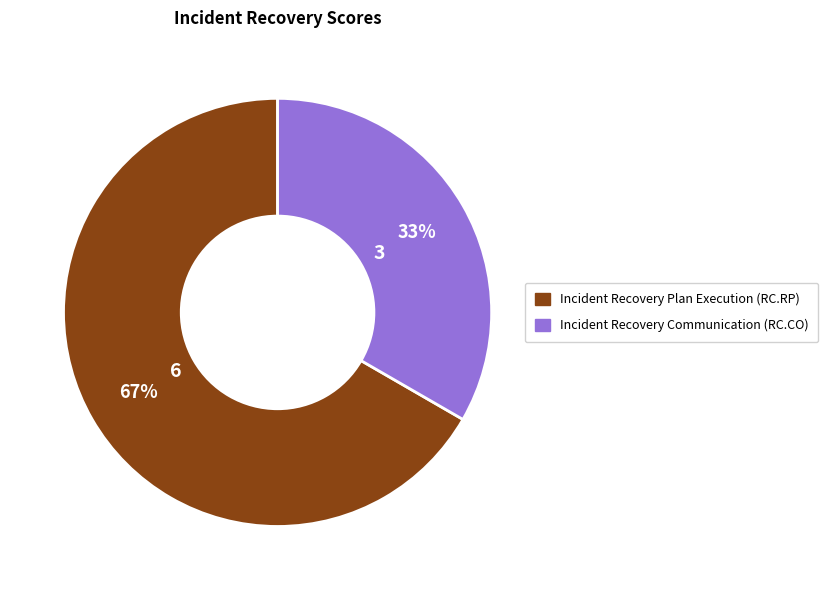

To the nearest percent, what portion does Incident Recovery Communication (RC.CO) represent?

33%